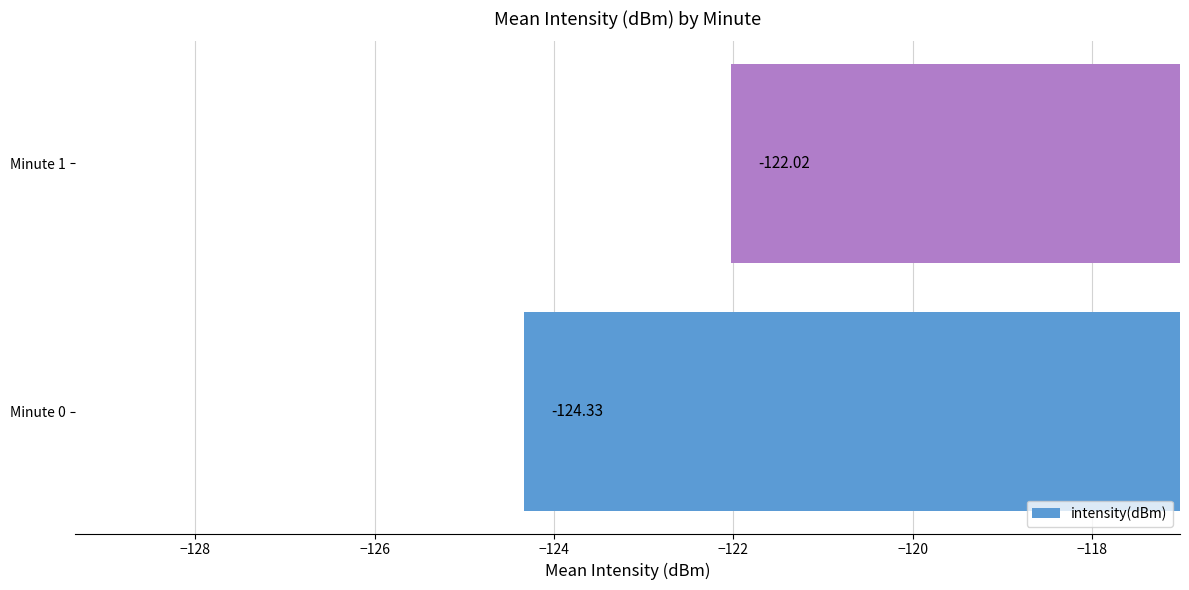

Rank the categories by value from highest to lowest.

Minute 1, Minute 0